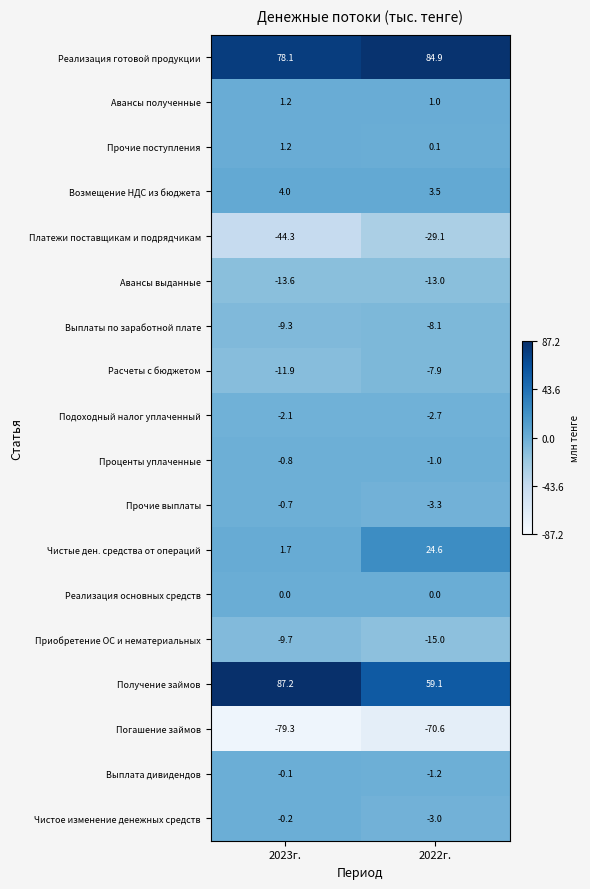

Which label corresponds to the smallest value in the chart?

2023г.